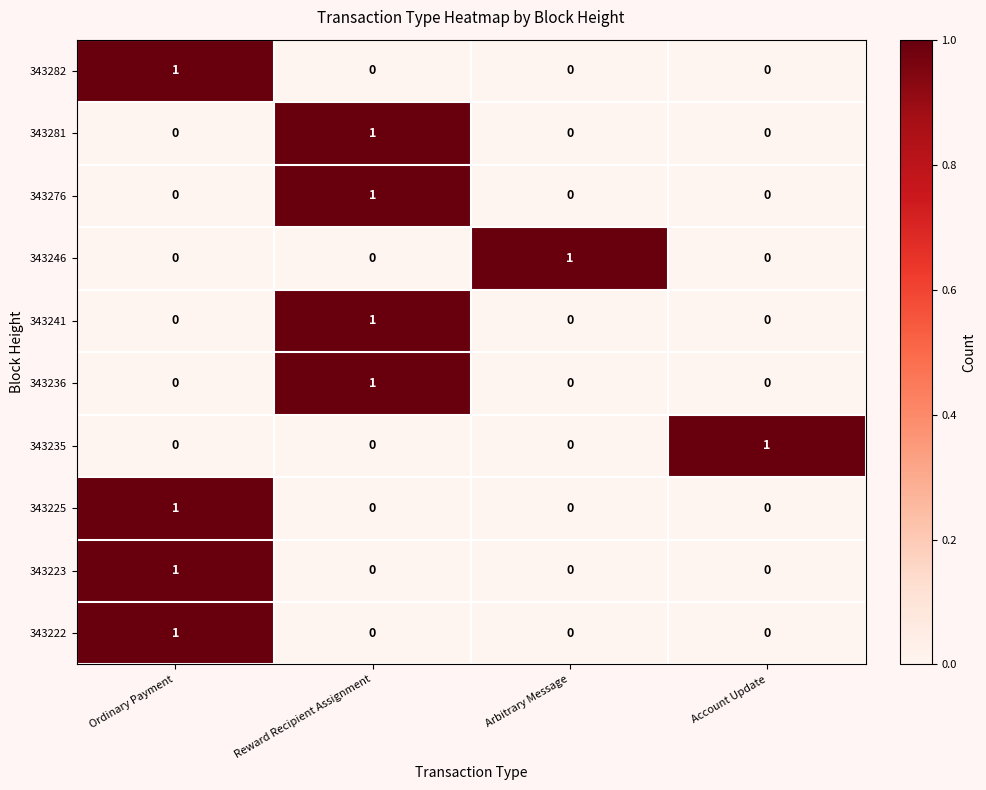

What is the total value across all series at Ordinary Payment?

4